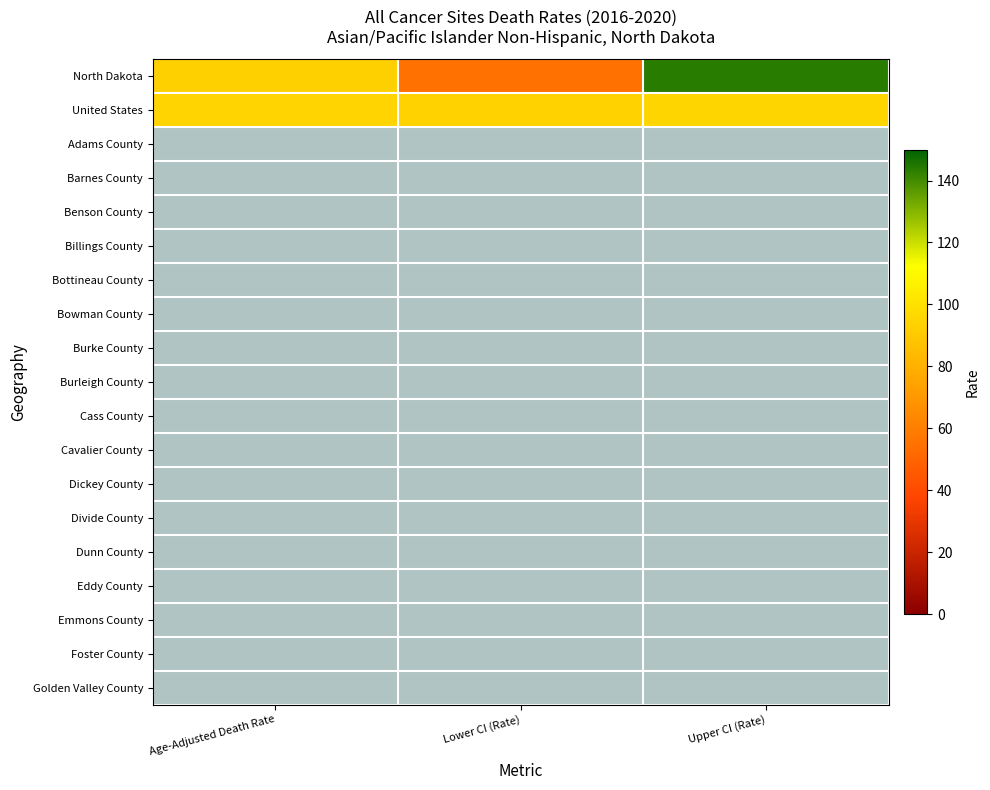

Rank the series by their maximum value, from highest to lowest.

North Dakota, United States, Adams County, Barnes County, Benson County, Billings County, Bottineau County, Bowman County, Burke County, Burleigh County, Cass County, Cavalier County, Dickey County, Divide County, Dunn County, Eddy County, Emmons County, Foster County, Golden Valley County